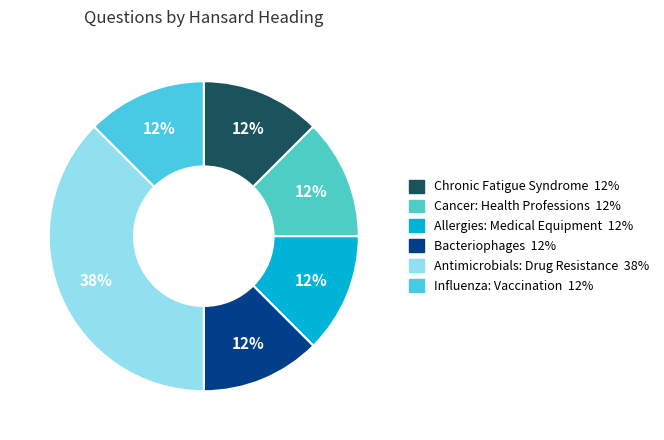

Does any single category account for the majority?

No